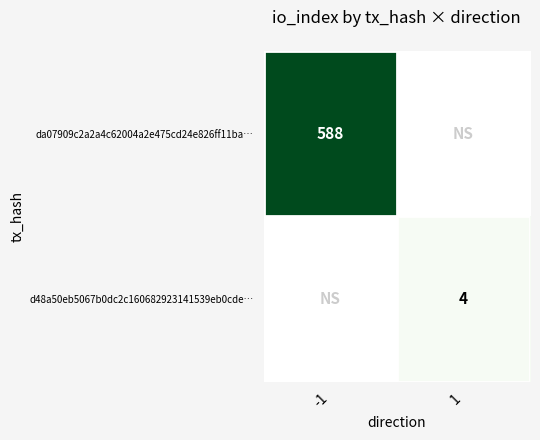

Is it true that d48a50eb5067b0dc2c160682923141539eb0cde… equals 4 at 1?

True